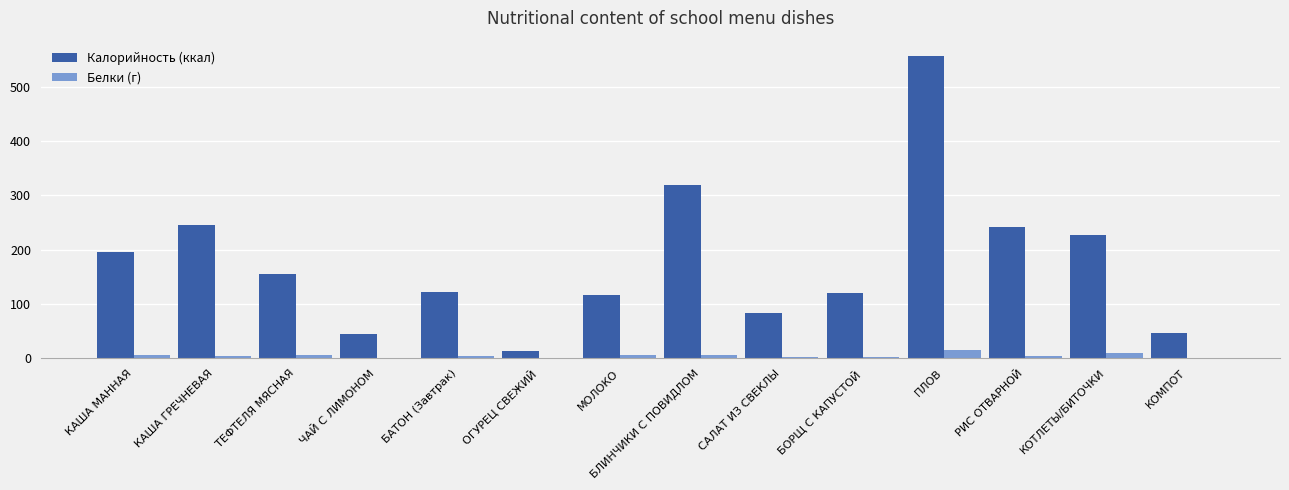

What is the greatest value displayed?

557.2